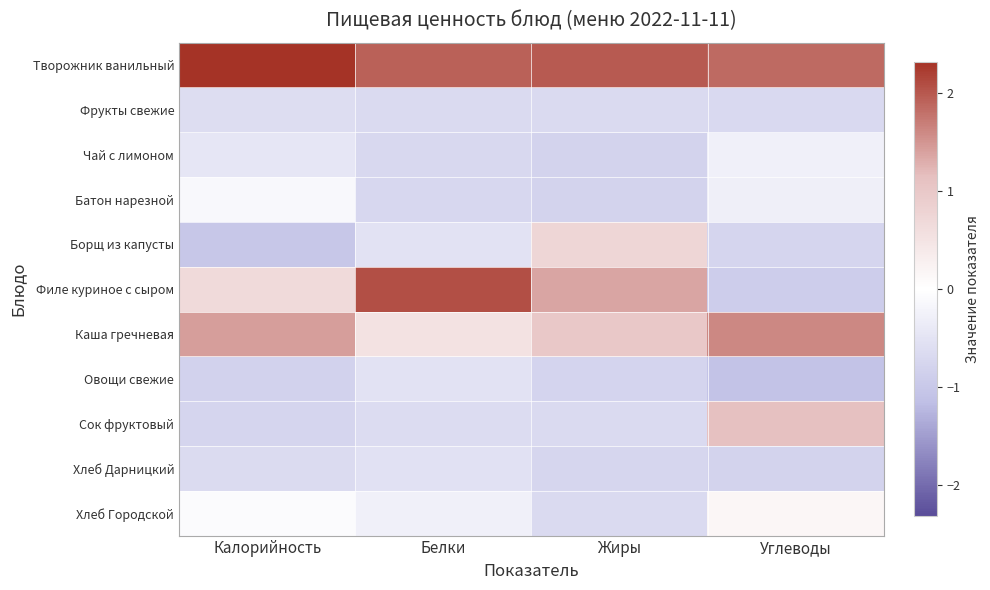

Which label corresponds to the largest value in the chart?

Калорийность